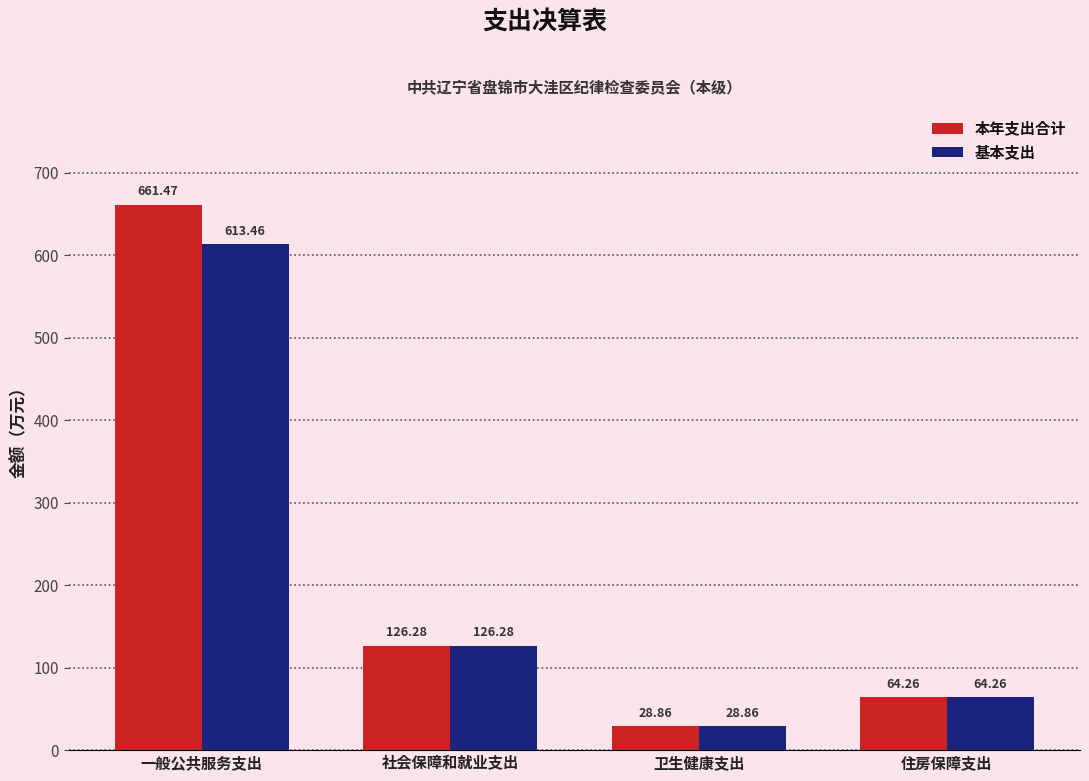

How many bars are there in each group?

2